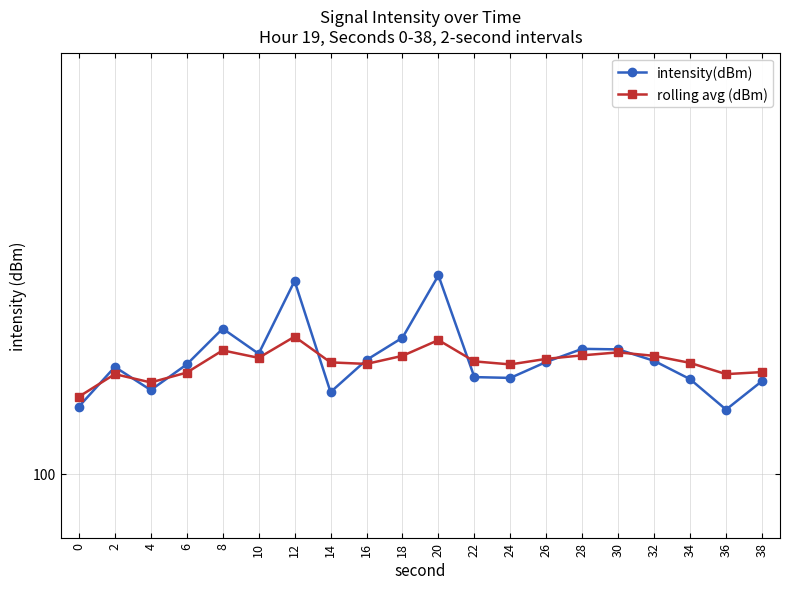

Which has a higher value, 14 or 12?

12